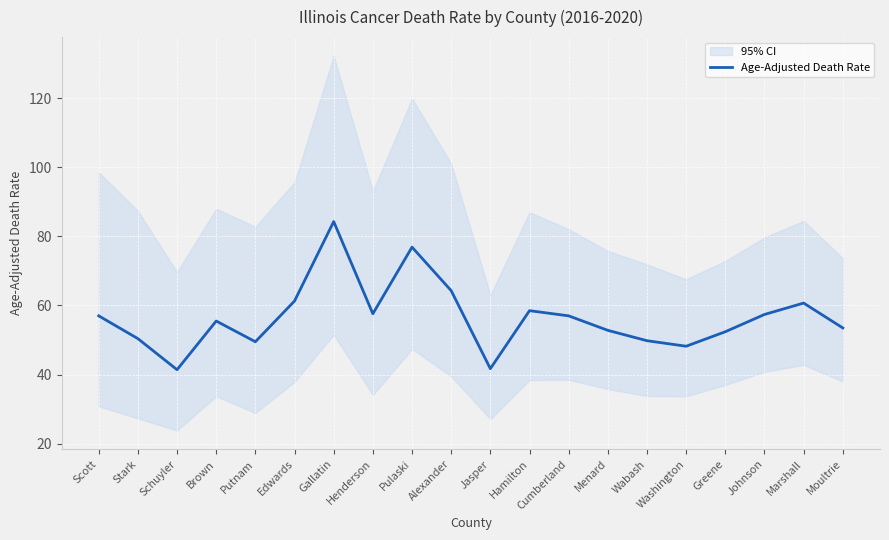

Reading right to left, what are all the values shown in this chart?

Moultrie=53.5	Marshall=60.7	Johnson=57.4	Greene=52.4	Washington=48.2	Wabash=49.8	Menard=52.8	Cumberland=57.0	Hamilton=58.5	Jasper=41.7	Alexander=64.3	Pulaski=76.9	Henderson=57.6	Gallatin=84.3	Edwards=61.3	Putnam=49.5	Brown=55.5	Schuyler=41.4	Stark=50.4	Scott=57.0